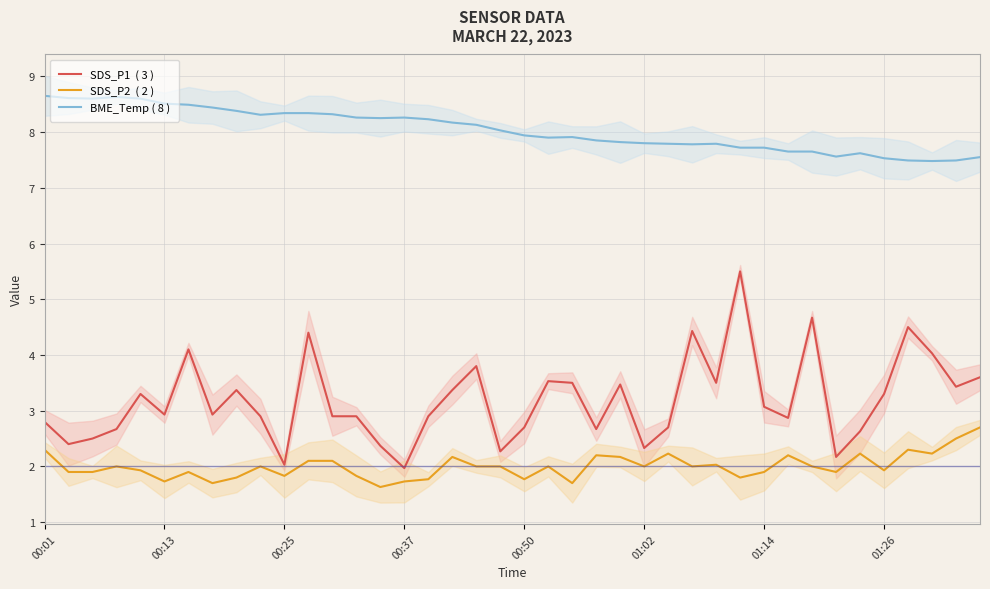

What is the minimum value for SDS_P2  ( 2 )?

1.6